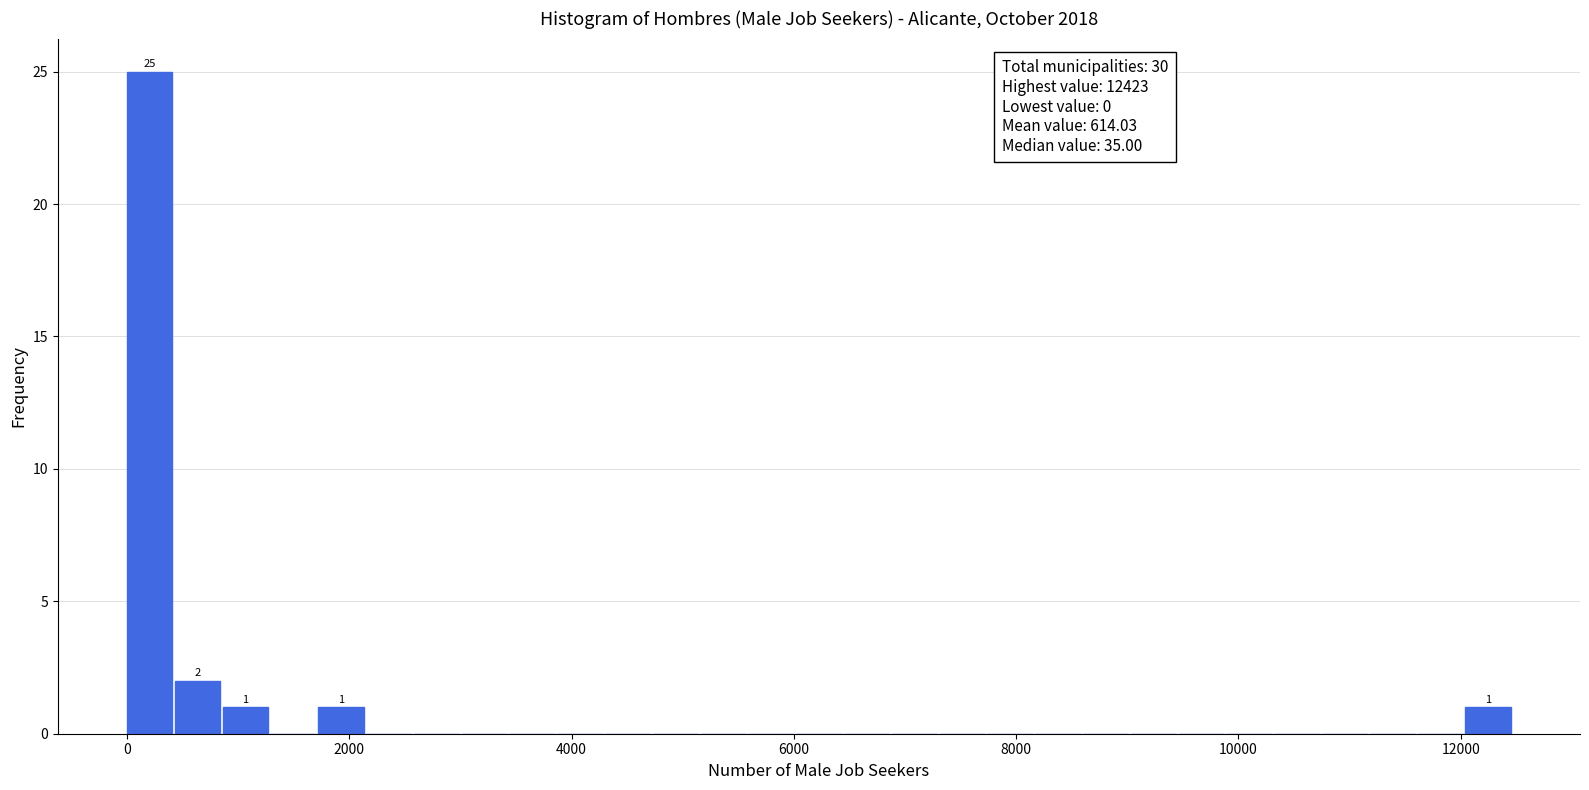

Around what value on the x-axis is the tallest bar? Give the approximate position of its centre, as read against the axis.

200